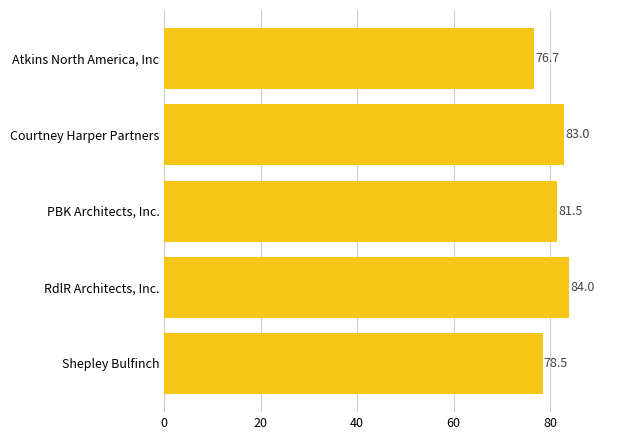

What is the difference between the second highest and second lowest values?

4.5